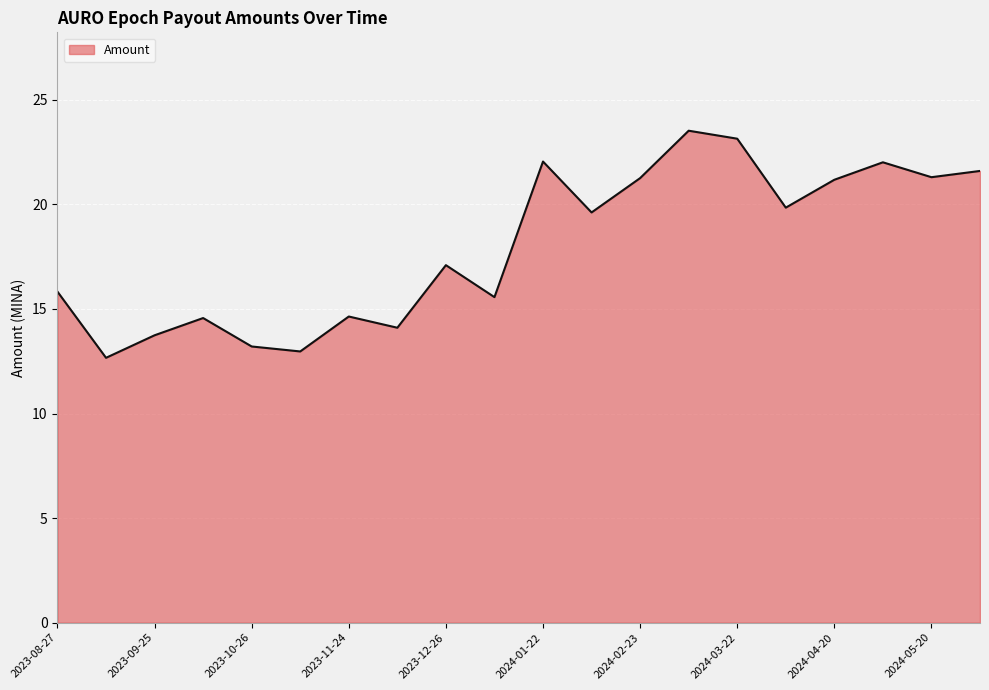

What is the minimum value shown in the chart?

12.7